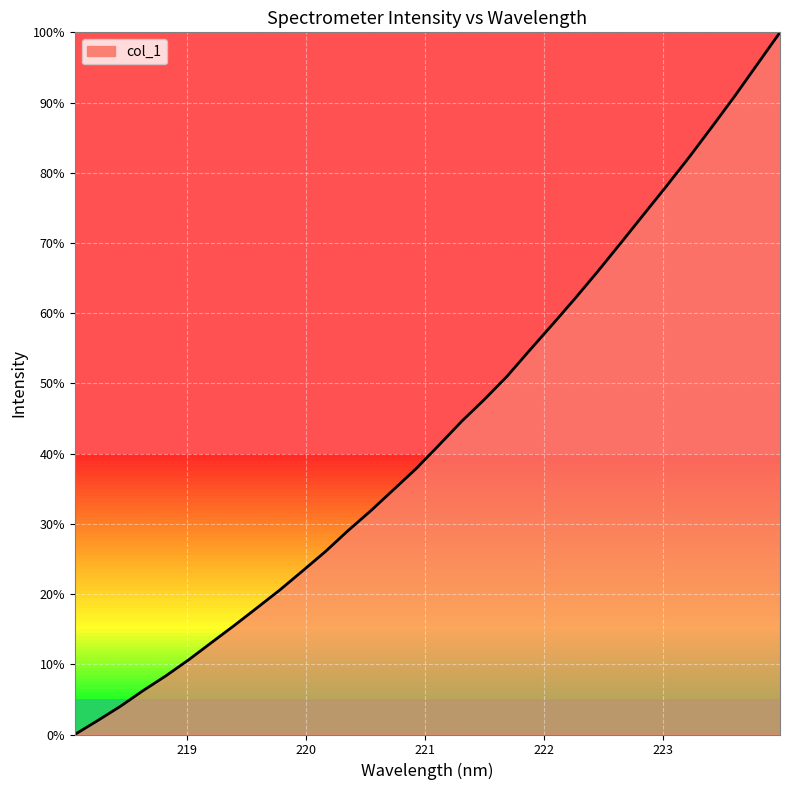

Does the chart have visible grid lines?

Yes